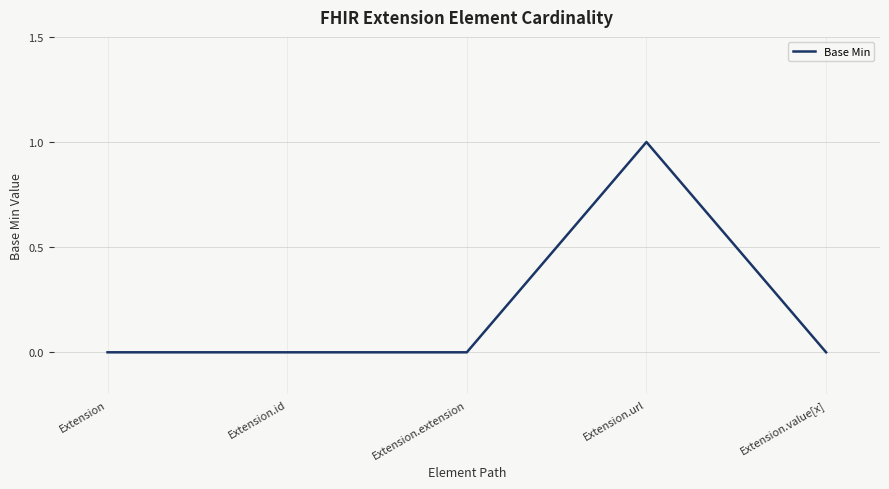

What position from the right is Extension.id?

4